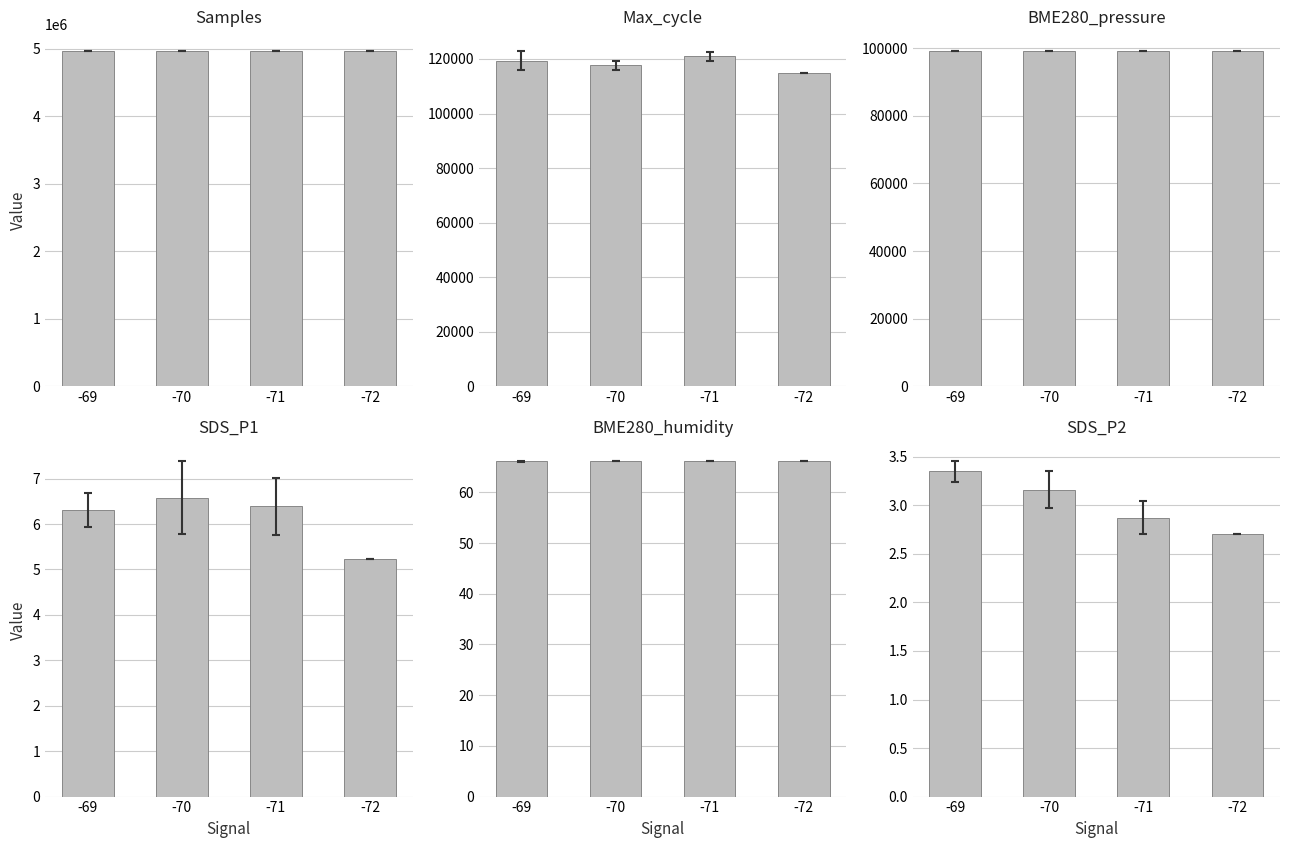

At -71, list the series in order from largest to smallest.

Samples, Max_cycle, BME280_pressure, BME280_humidity, SDS_P1, SDS_P2